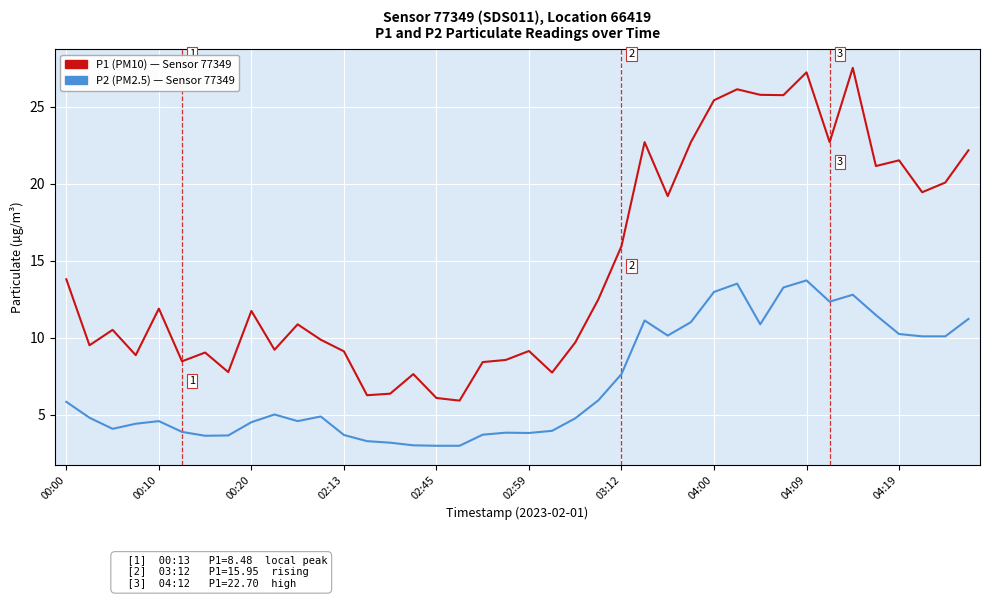

What is the greatest value displayed?

27.5